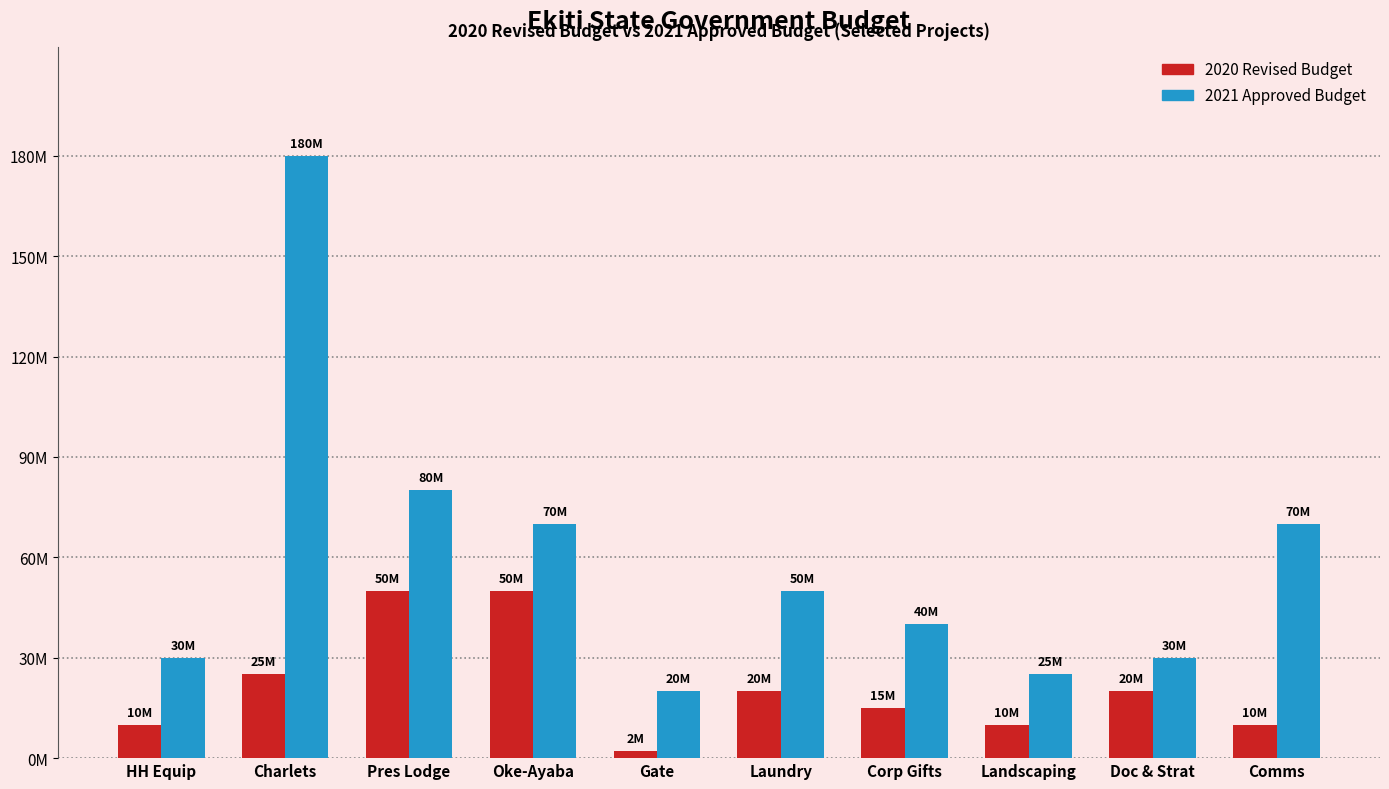

What are all the series names shown in the legend?

2020 Revised Budget, 2021 Approved Budget